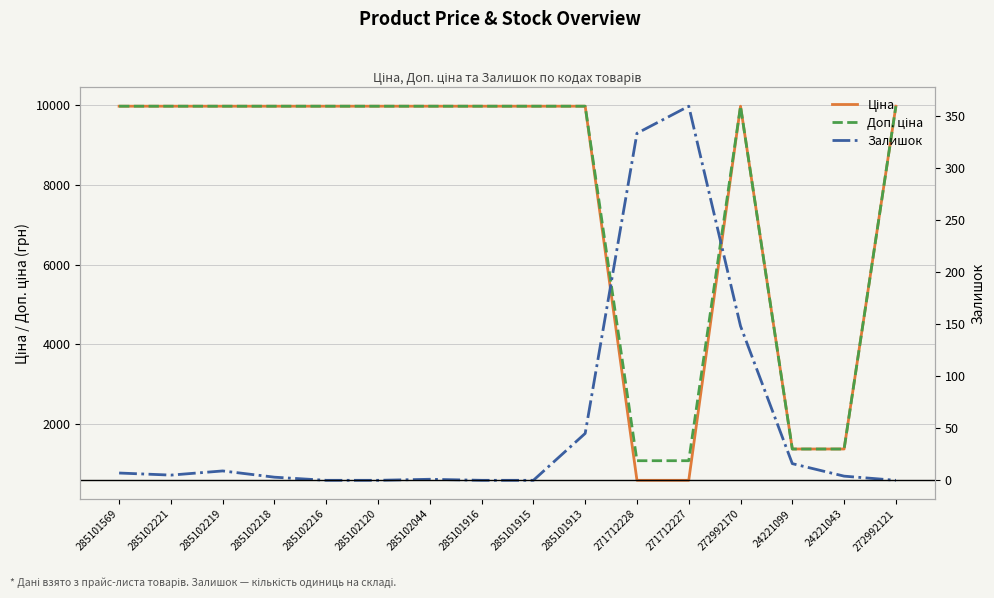

Is it true that Залишок equals 101.5 at 271712227?

False